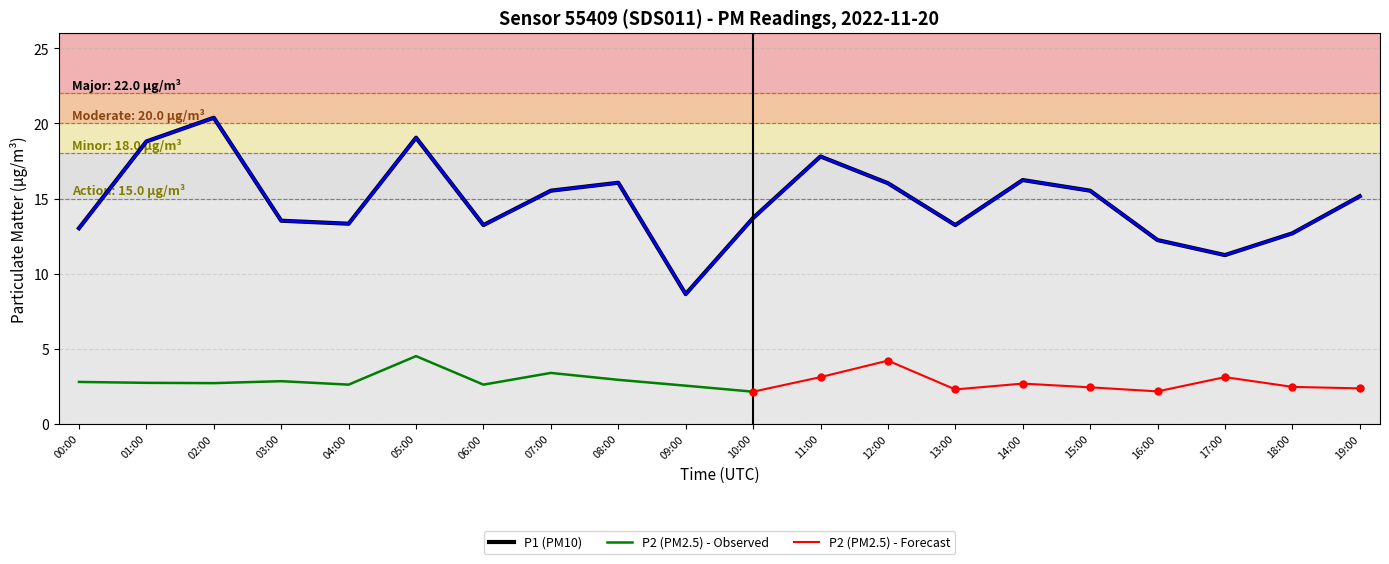

Reading left to right, what are all the values shown in this chart?

00:00=13.0	01:00=18.8	02:00=20.4	03:00=13.5	04:00=13.3	05:00=19.1	06:00=13.2	07:00=15.5	08:00=16.1	09:00=8.6	10:00=13.7	11:00=17.8	12:00=16.0	13:00=13.2	14:00=16.2	15:00=15.5	16:00=12.2	17:00=11.2	18:00=12.7	19:00=15.2